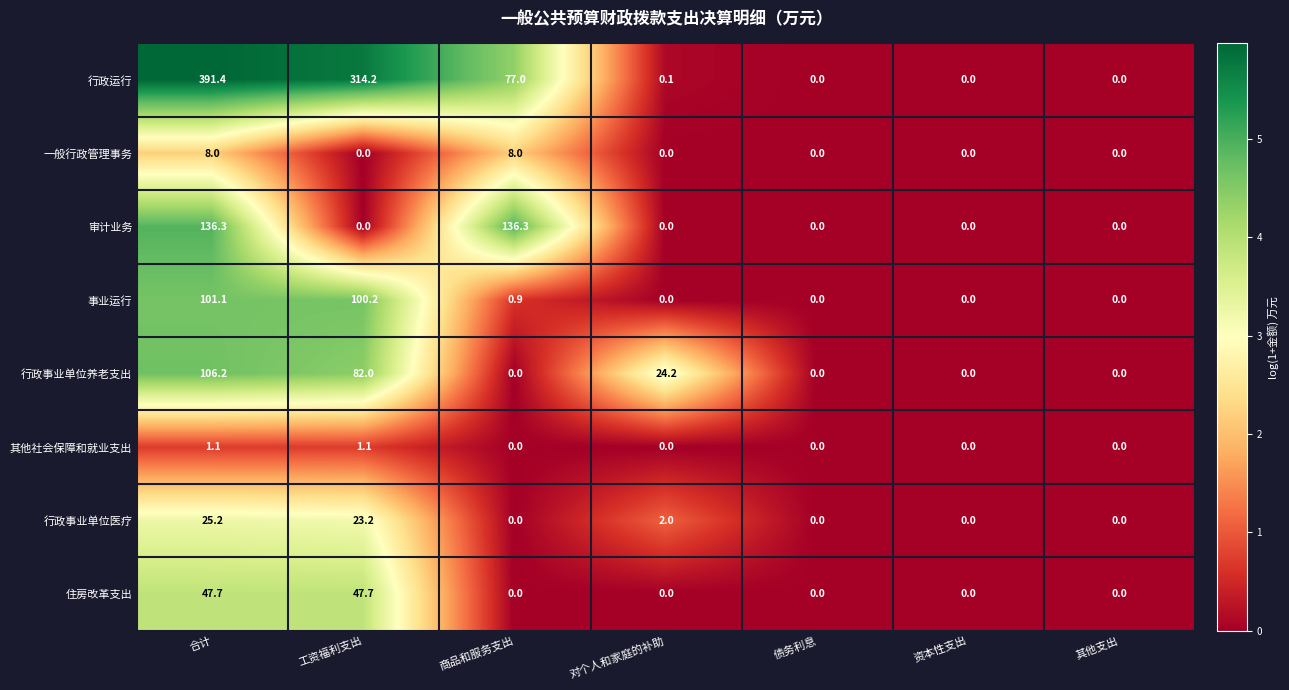

Rank the series at 合计 from highest to lowest value.

行政运行, 审计业务, 行政事业单位养老支出, 事业运行, 住房改革支出, 行政事业单位医疗, 一般行政管理事务, 其他社会保障和就业支出